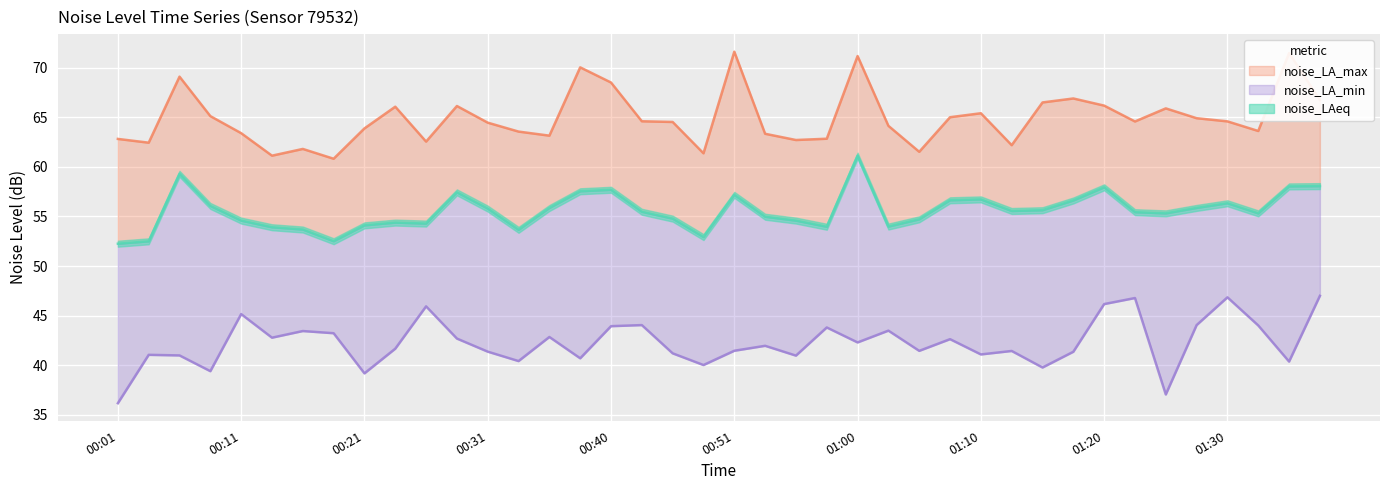

What are all the series names shown in the legend?

noise_LA_max, noise_LAeq, noise_LA_min